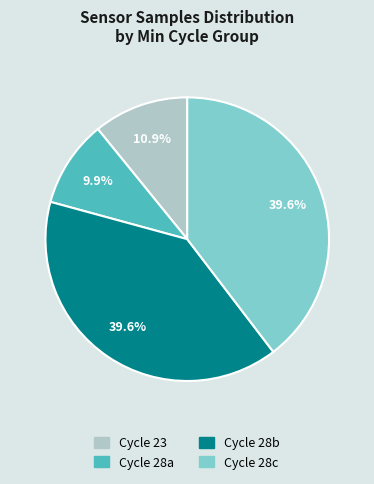

Combined, what portion of the pie is Cycle 28c and Cycle 28b?

79.2%